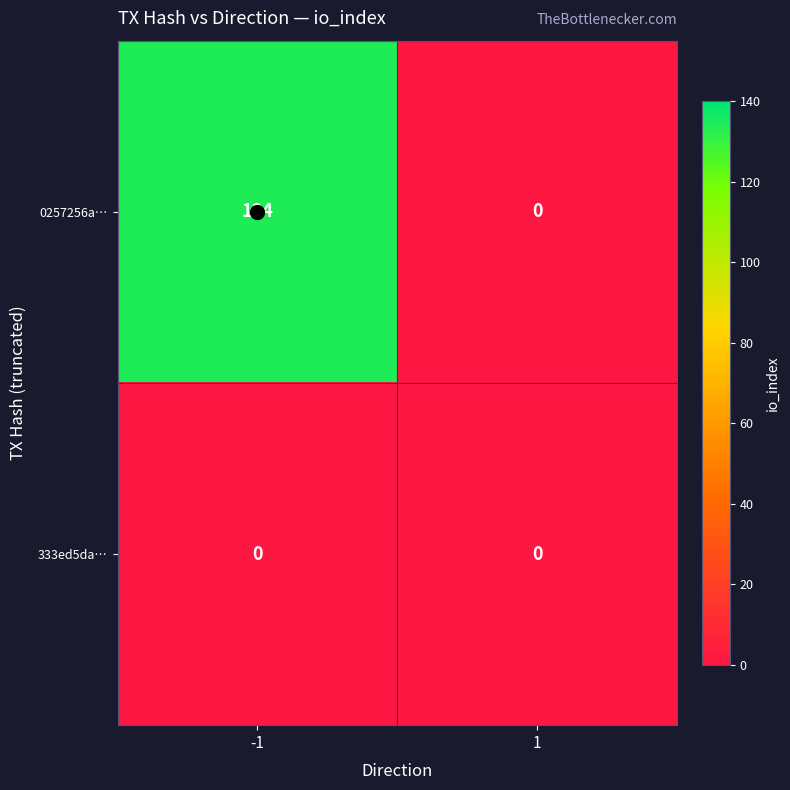

Which series has the largest total across all categories?

0257256a…